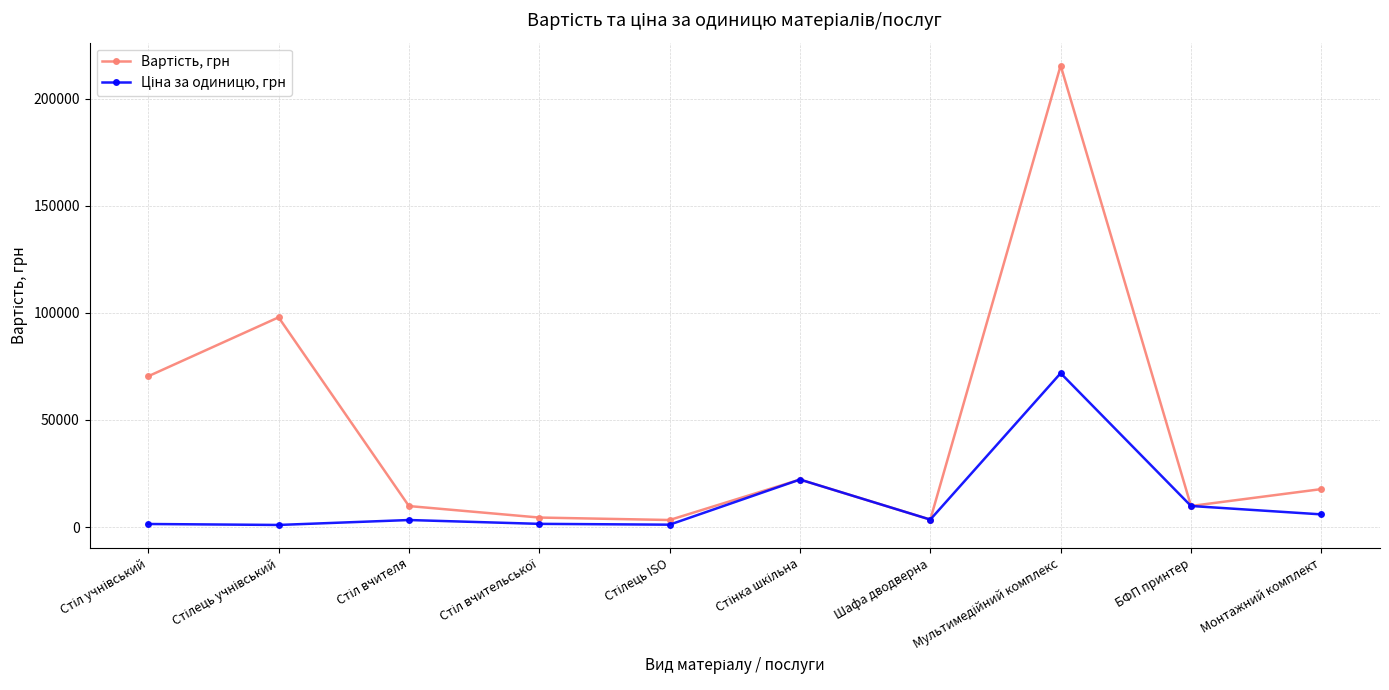

What is the label of the 10th point from the left?

Монтажний комплект